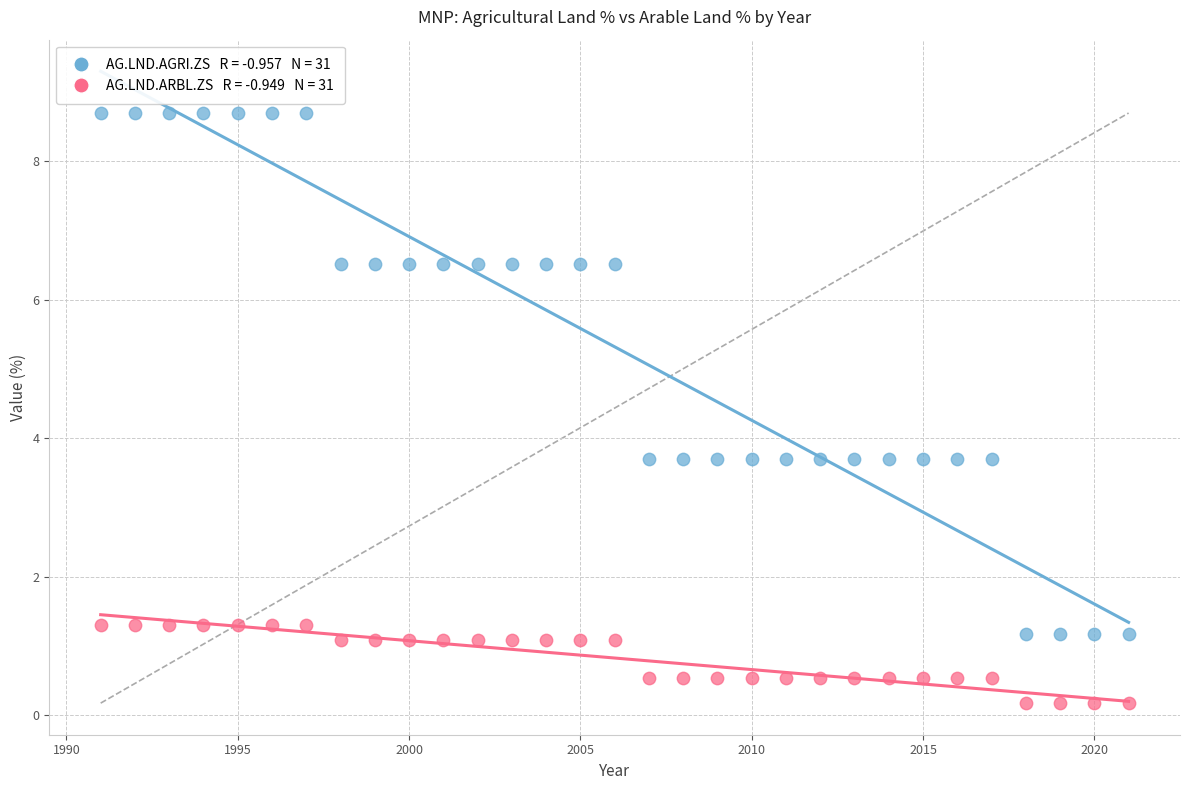

Across all data points, what is the range of X values (max minus min)?

30.0